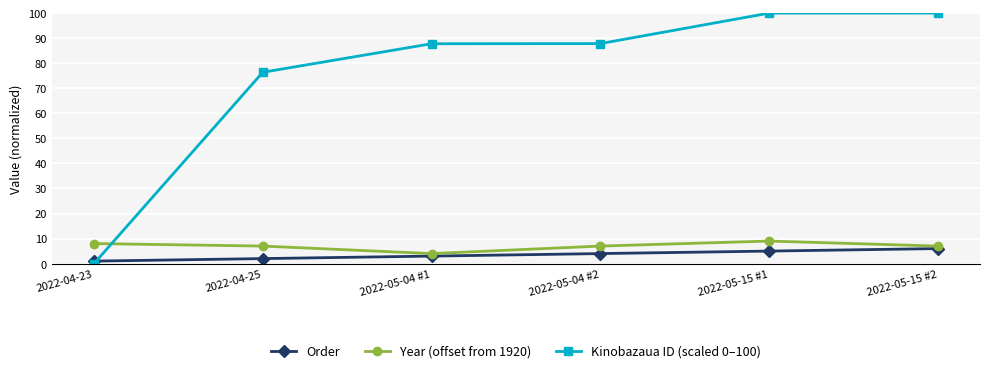

What is the value of the Kinobazaua ID (scaled 0–100) point at the 5th from the left?

100.0